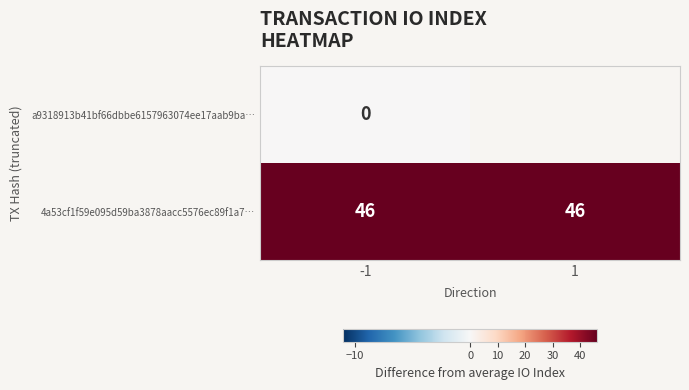

At which category is the sum across all series the highest?

-1